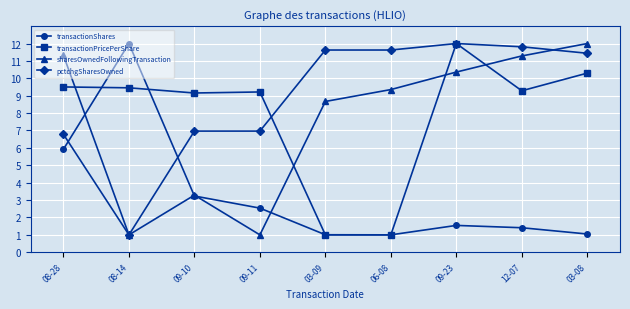

True or false: pctchgSharesOwned and transactionShares cross at least once.

True